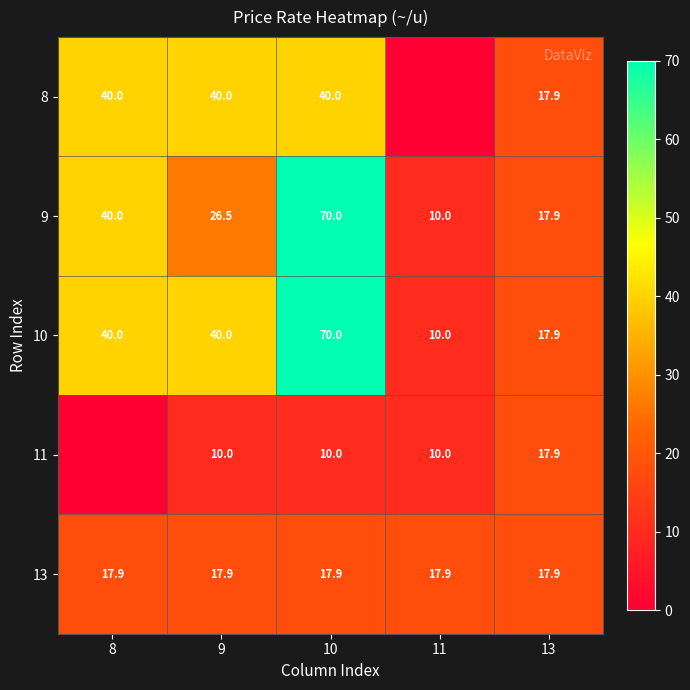

What value does the 9 series have at 8?

40.0